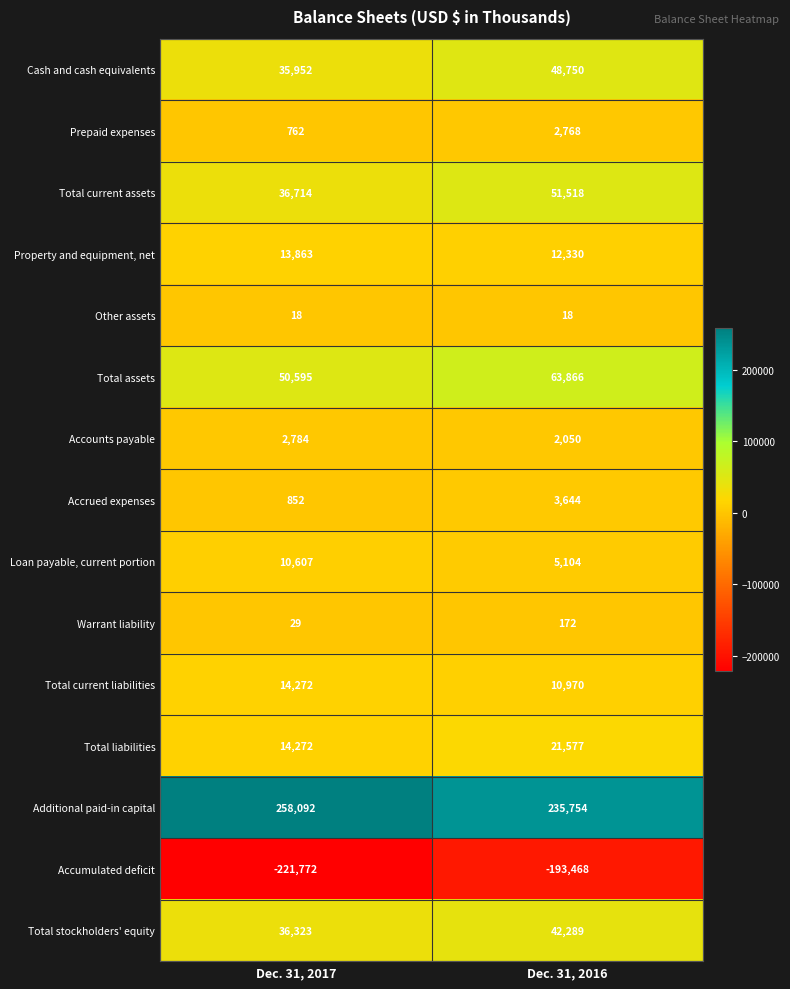

The Total stockholders' equity series shows 36323 at Dec. 31, 2017. True or false?

True